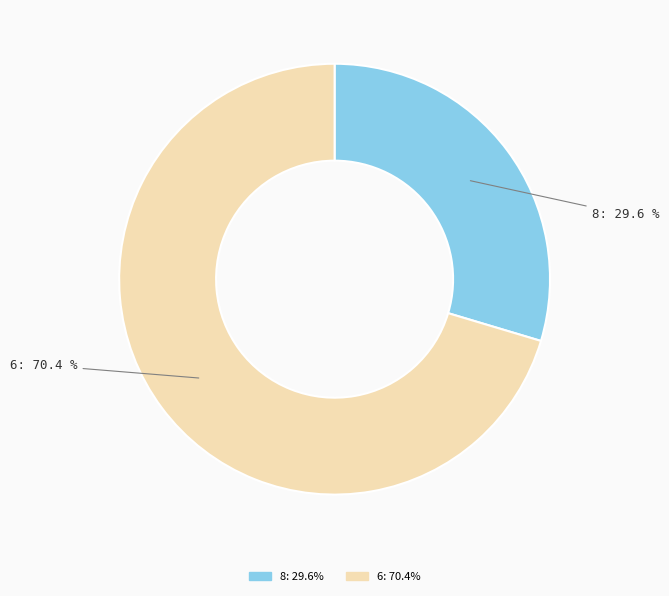

The 8 slice represents 30% of the pie. True or false?

True